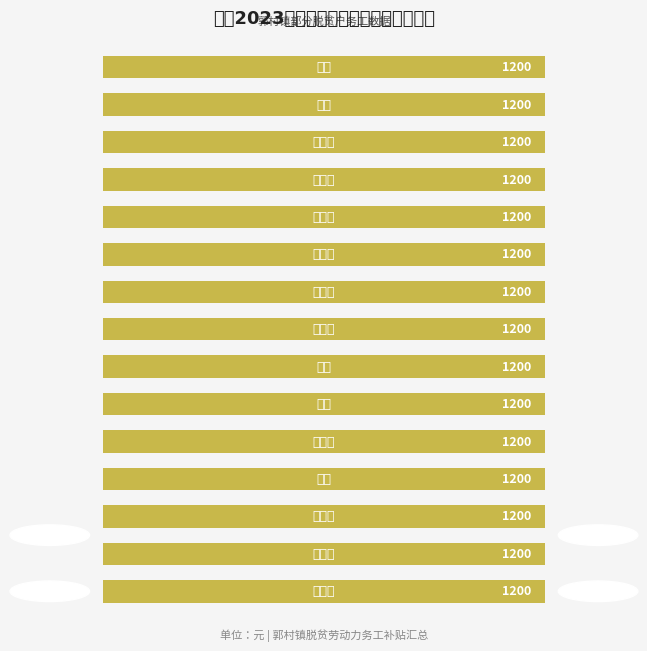

The value of 补贴金额（元） at 段志波 is 1200.0. True or false?

True